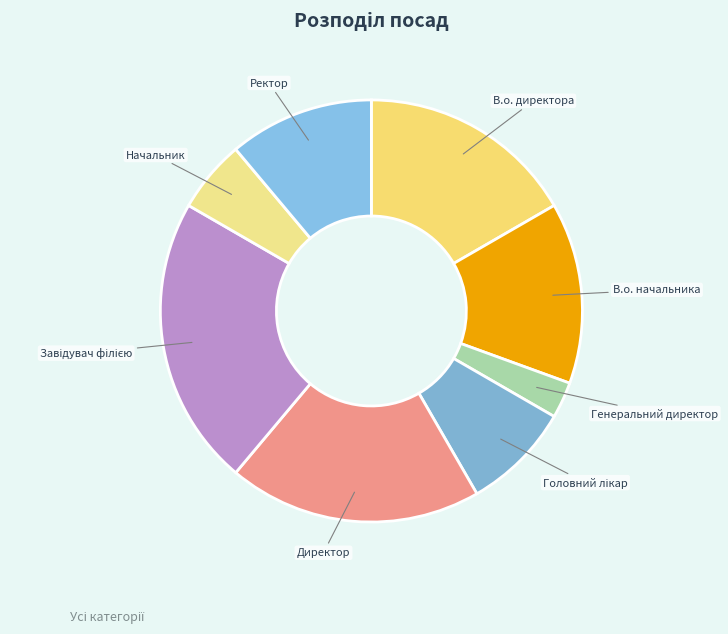

Rank the categories by value from lowest to highest.

Генеральний директор, Начальник, Головний лікар, Ректор, В.о. начальника, В.о. директора, Директор, Завідувач філією